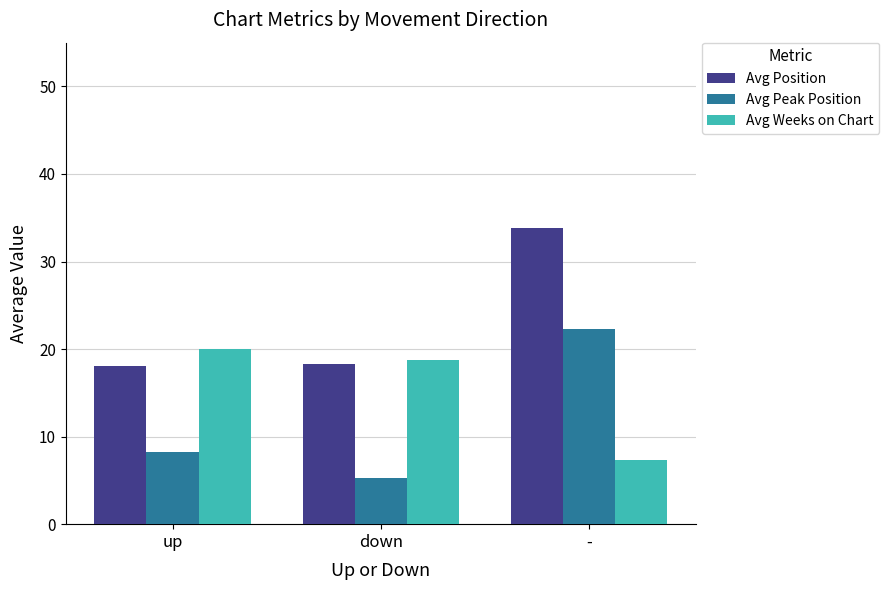

Rank the categories by Avg Peak Position value from highest to lowest.

-, up, down